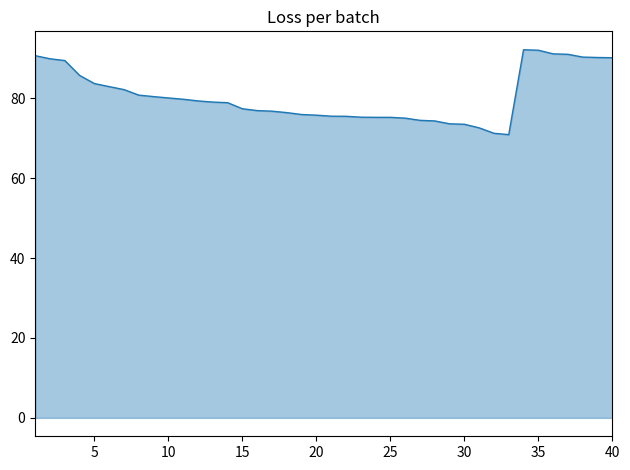

What is the greatest value displayed?

92.2